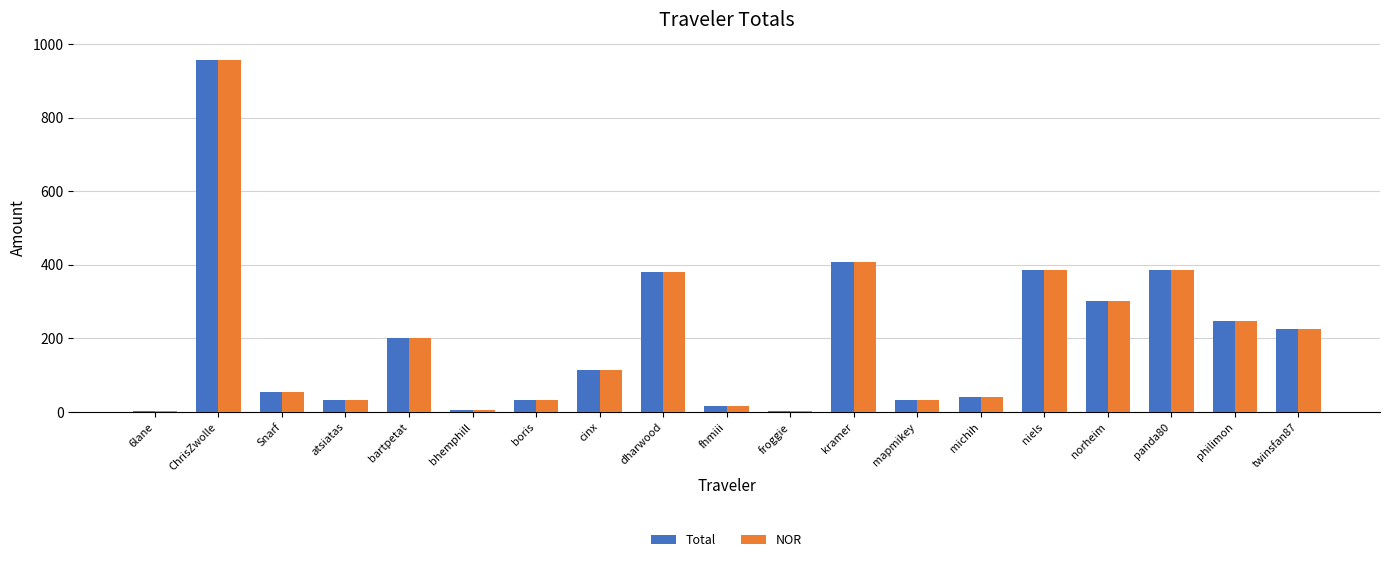

What is the total value across all series at Snarf?

105.7